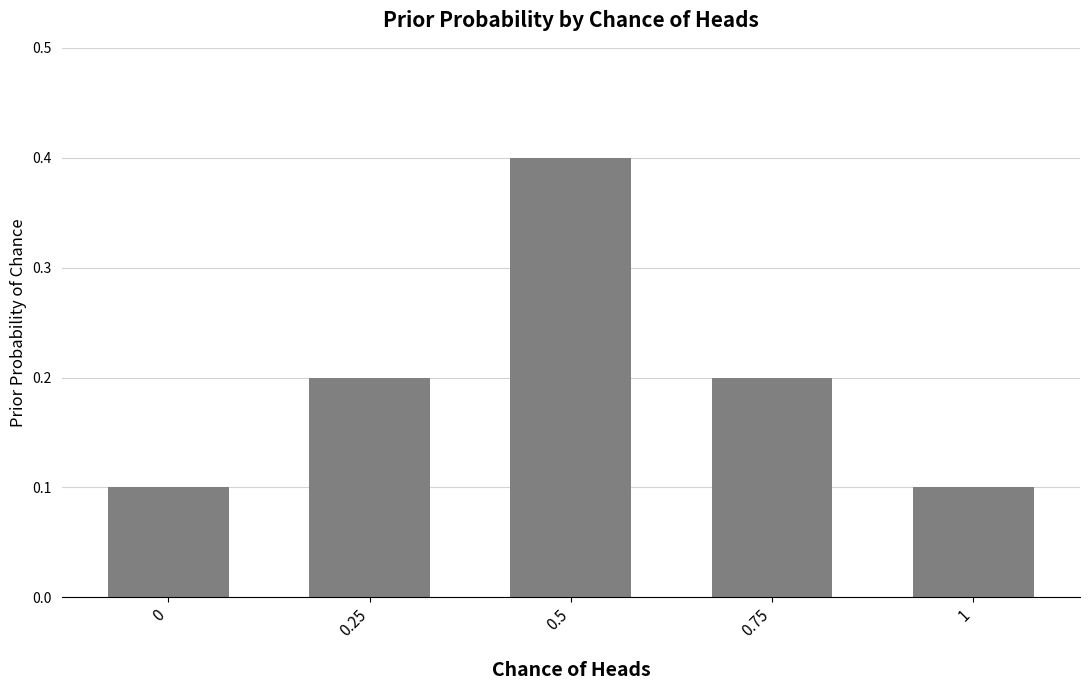

What is the difference between the second highest and second lowest values?

0.1